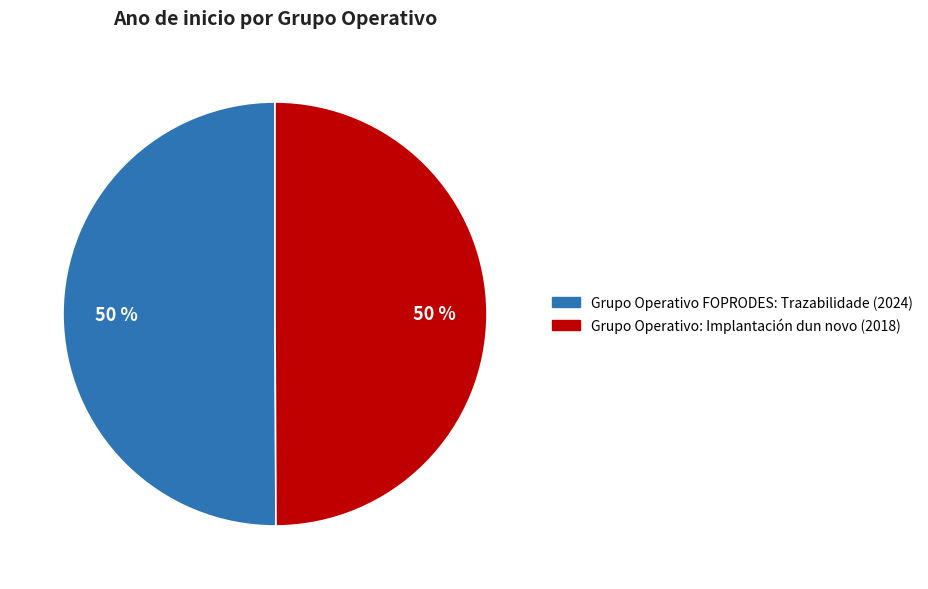

To the nearest percent, what percentage of the pie is Grupo Operativo FOPRODES: Trazabilidade?

50%